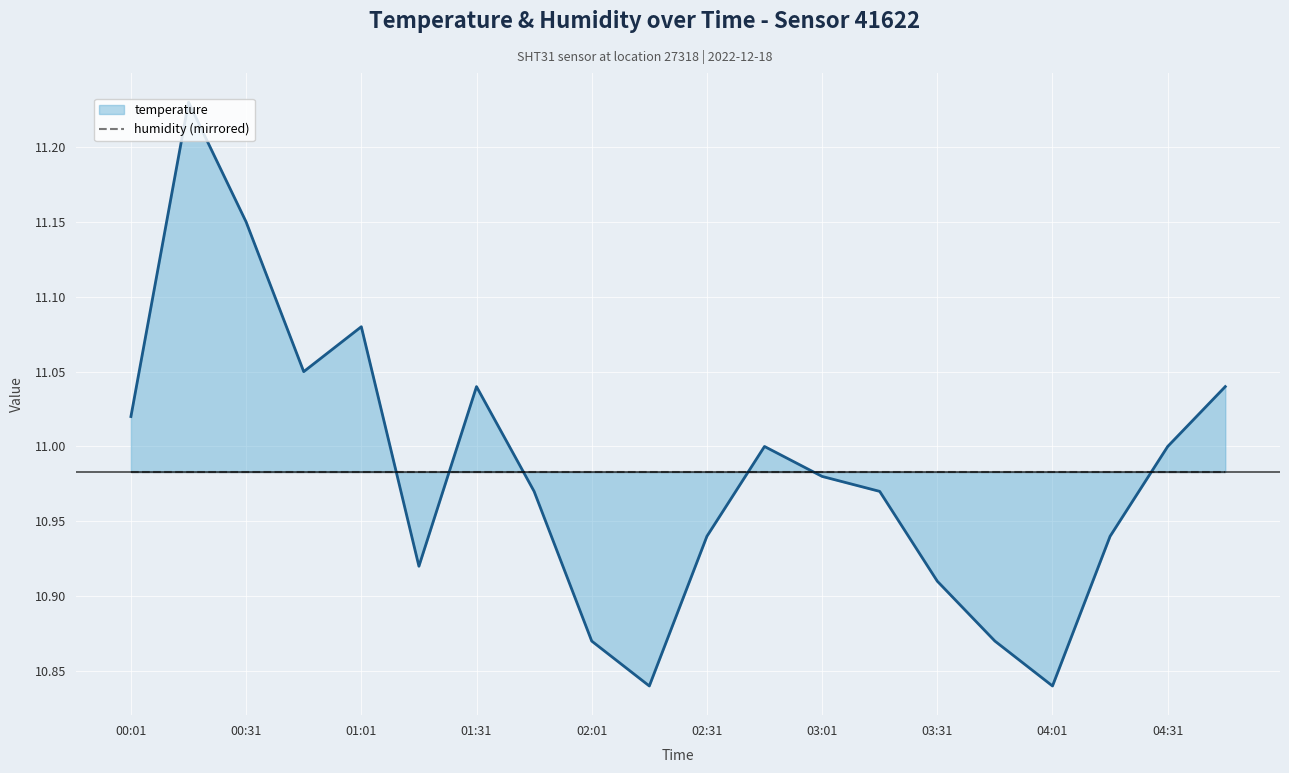

Reading right to left, extract all data points from this chart.

11.0	11.0	10.9	10.8	10.9	10.9	11.0	11.0	11.0	10.9	10.8	10.9	11.0	11.0	10.9	11.1	11.1	11.2	11.2	11.0